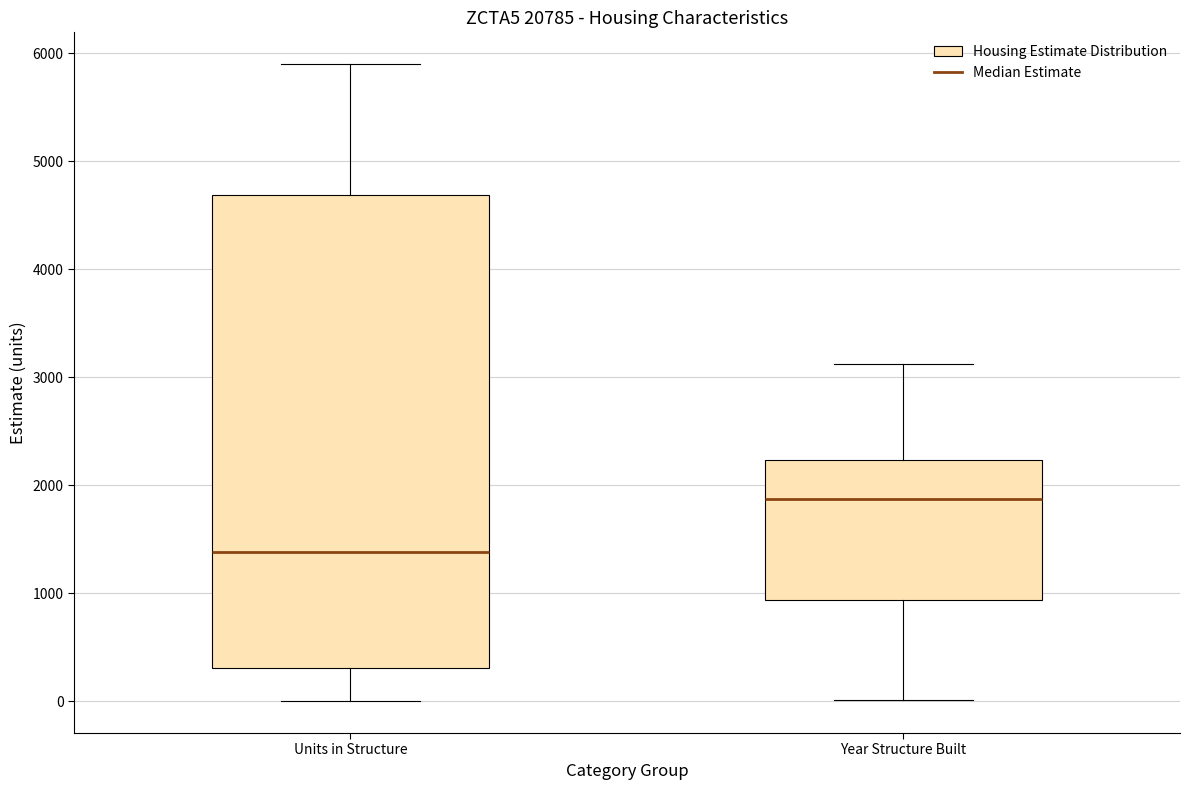

Where does the lower whisker of the box for Units in Structure end on the y-axis? The values are not printed on the chart, so give them approximately, as read against the axis.

0